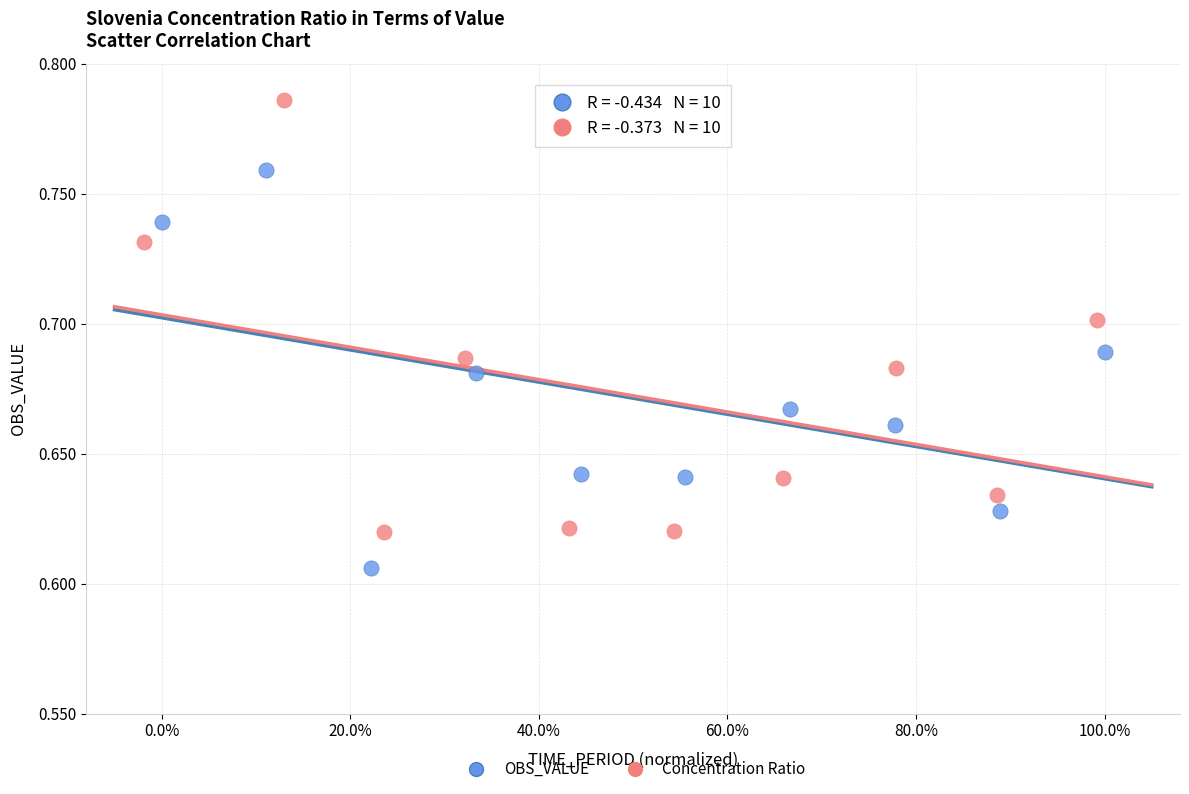

Which series has the widest spread of Y values?

Concentration Ratio